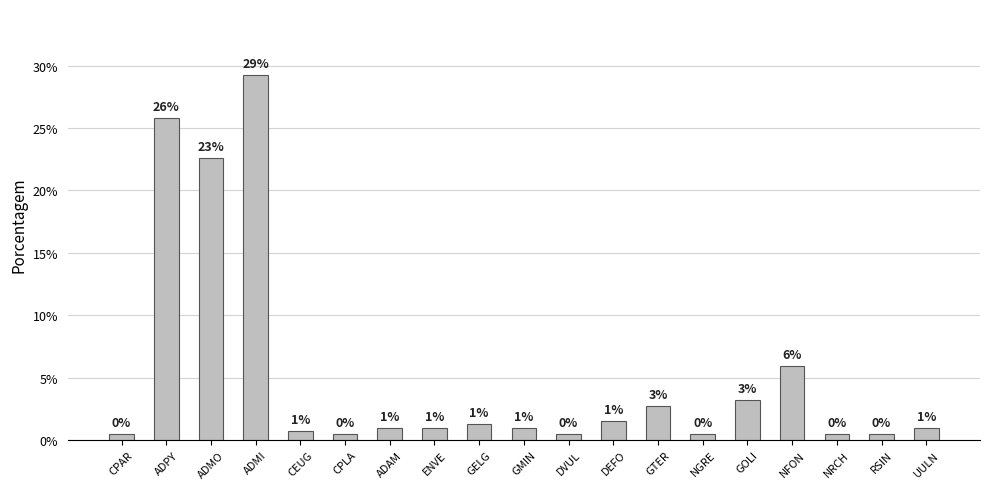

Between ENVE and CPAR, which is larger?

ENVE